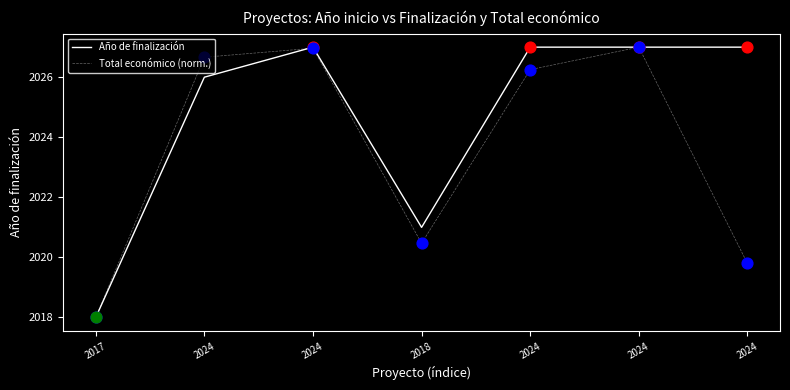

At which category is the sum across all series the highest?

2024